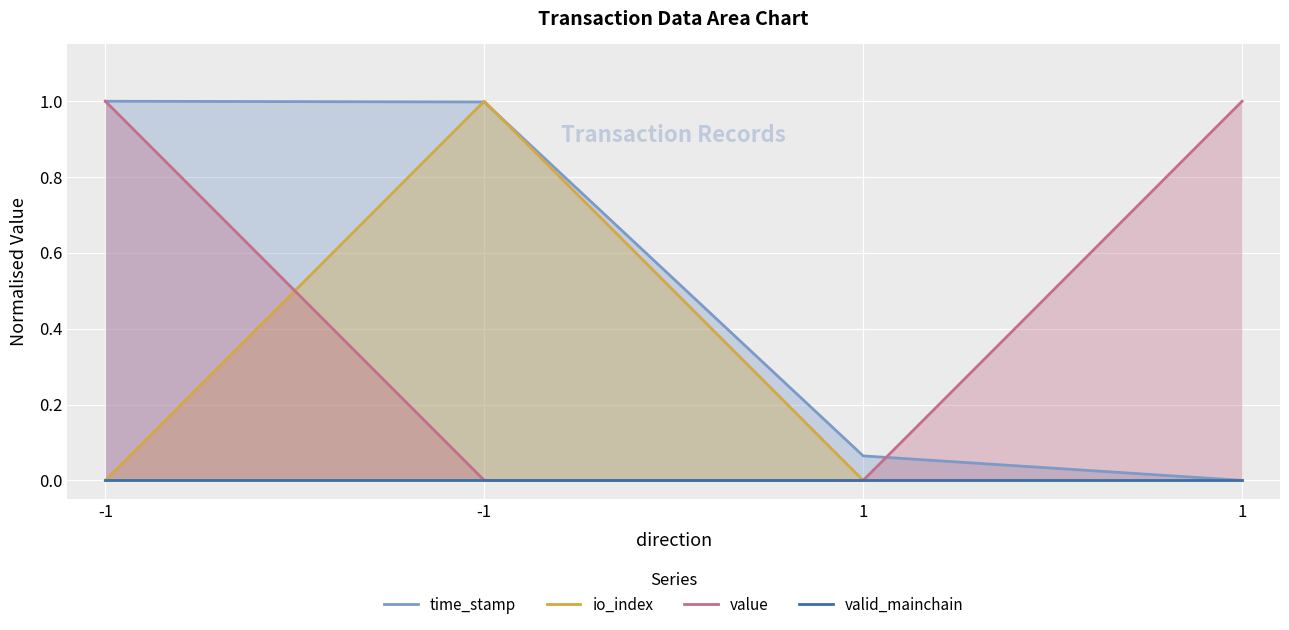

Is it true that value equals -0.4 at -1?

False